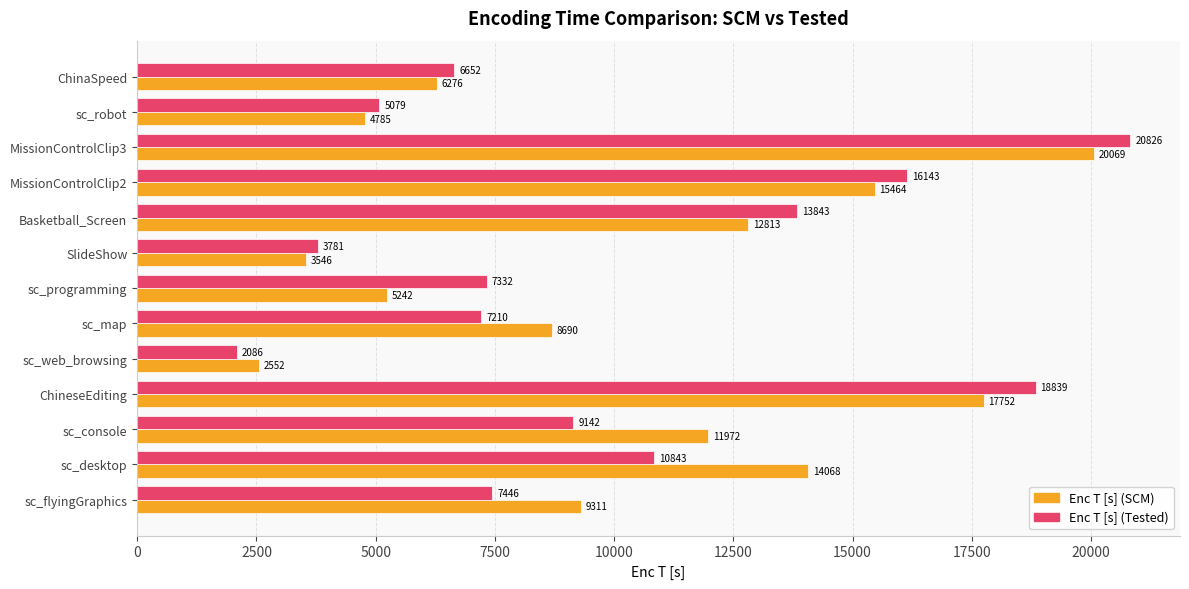

What is the maximum value for Enc T [s] (SCM)?

20069.3